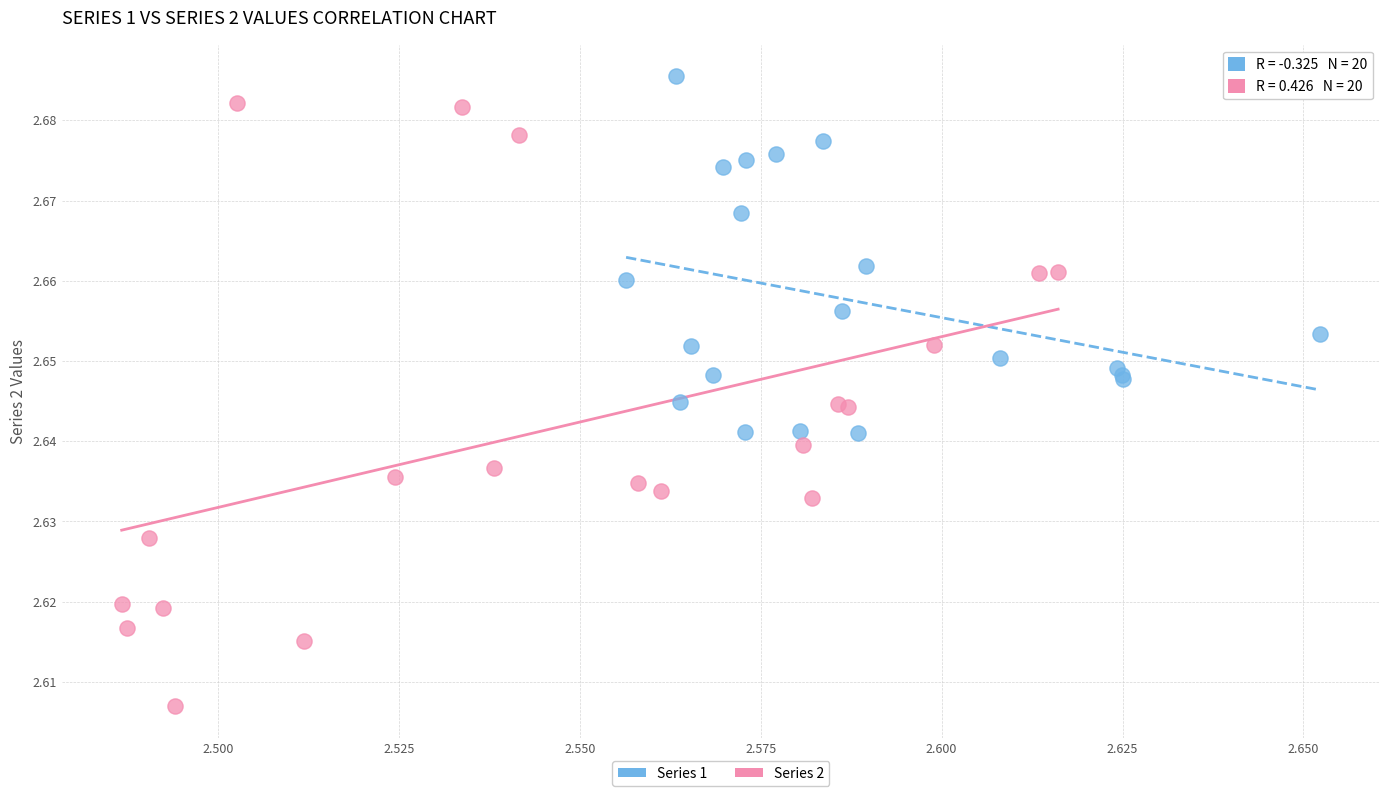

Which series has the widest spread of Y values?

Series 2